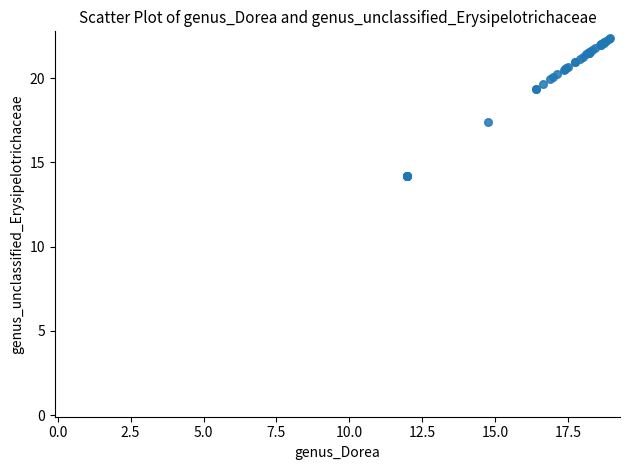

What Y value in the scatter plot is closest to 18?

17.4